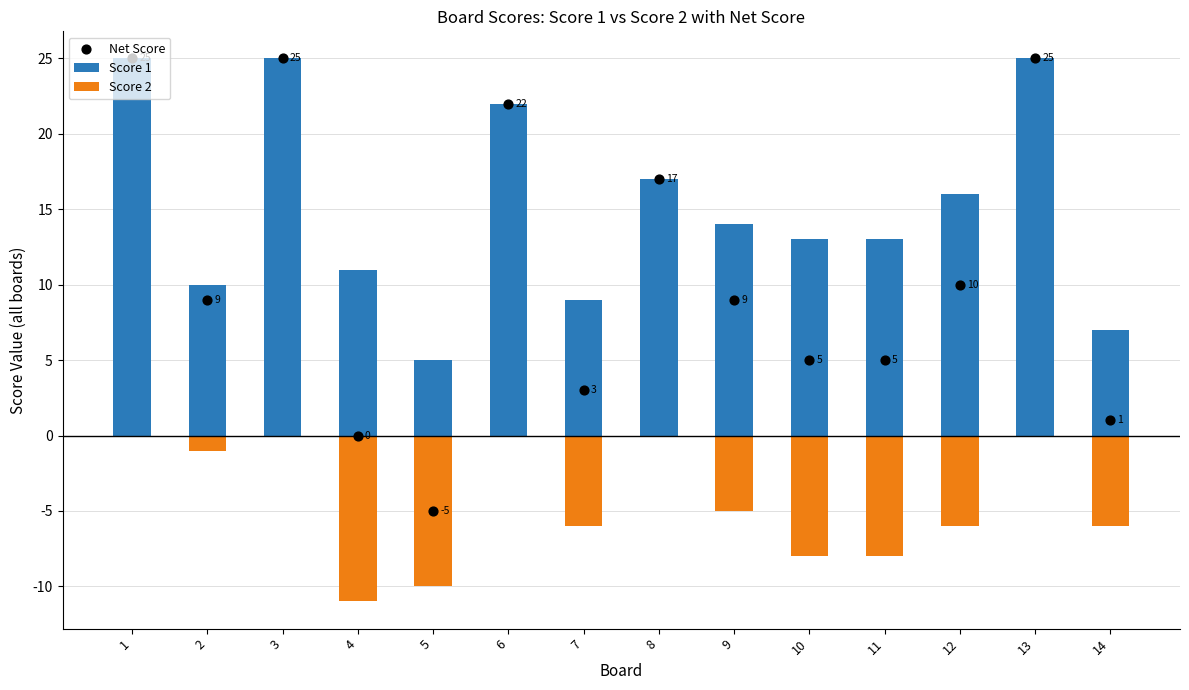

Which series contains the highest Y value?

Score 1